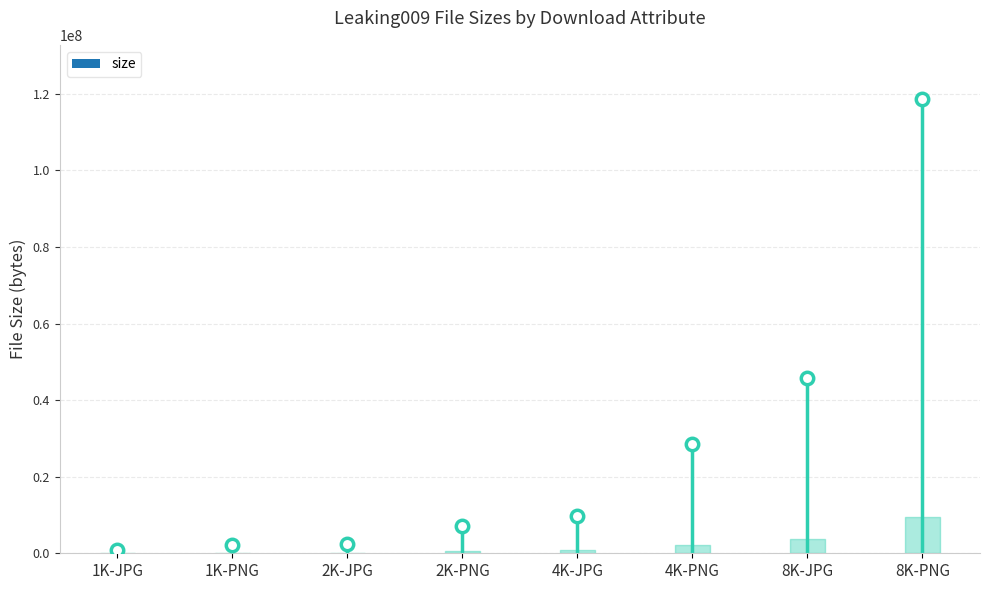

What is the range of Y values (max minus min)?

117605180